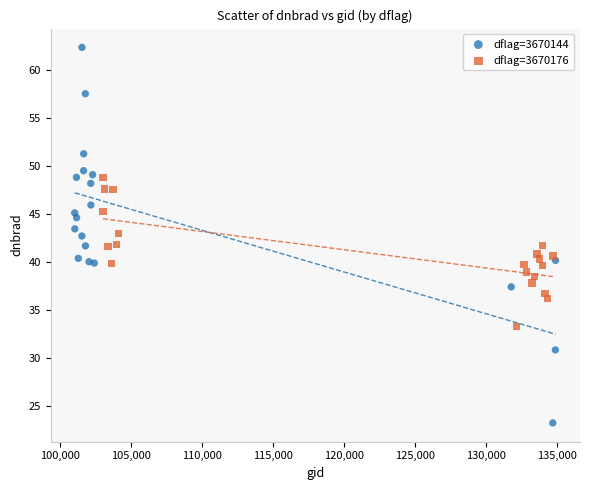

Which series contains the highest Y value?

dflag=3670144